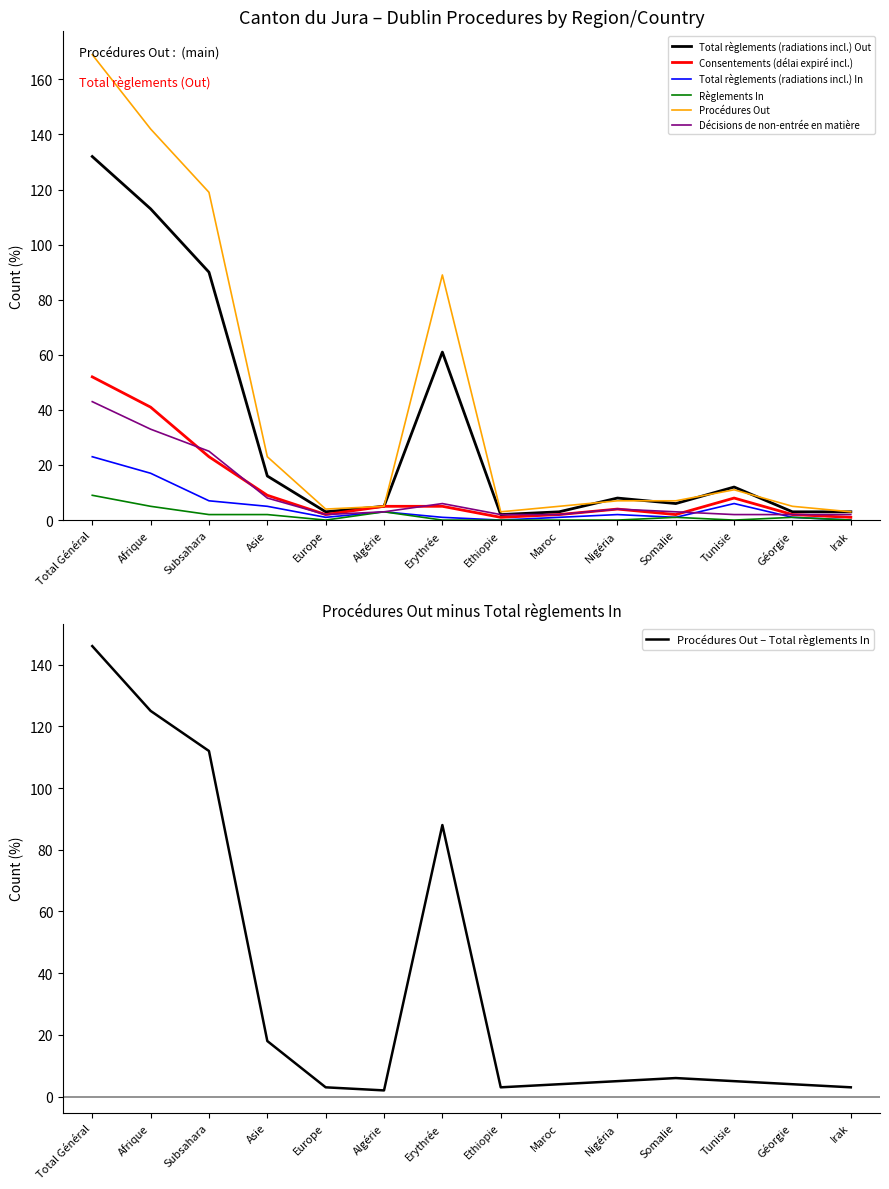

True or false: Total règlements (radiations incl.) Out has more than 1 points higher than both neighbors.

True